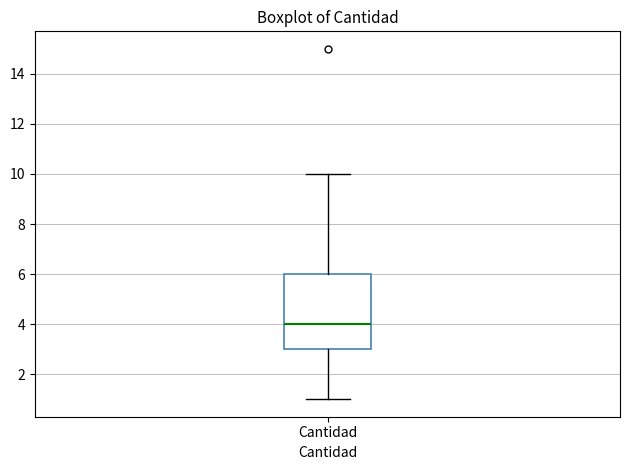

Where does the upper whisker of the box for Cantidad end on the y-axis? The values are not printed on the chart, so give them approximately, as read against the axis.

10